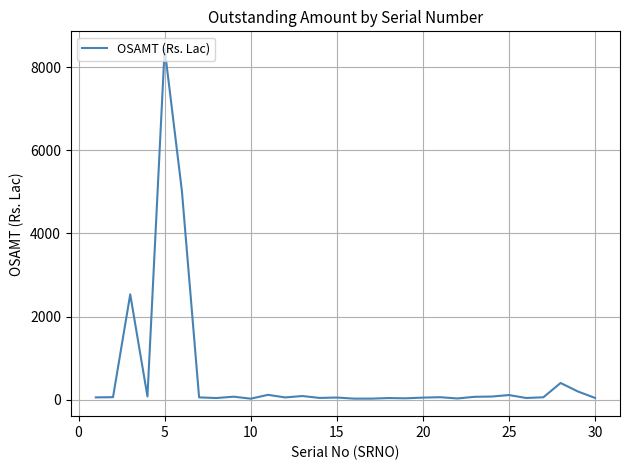

What is the difference between the maximum and minimum values?

8415.5